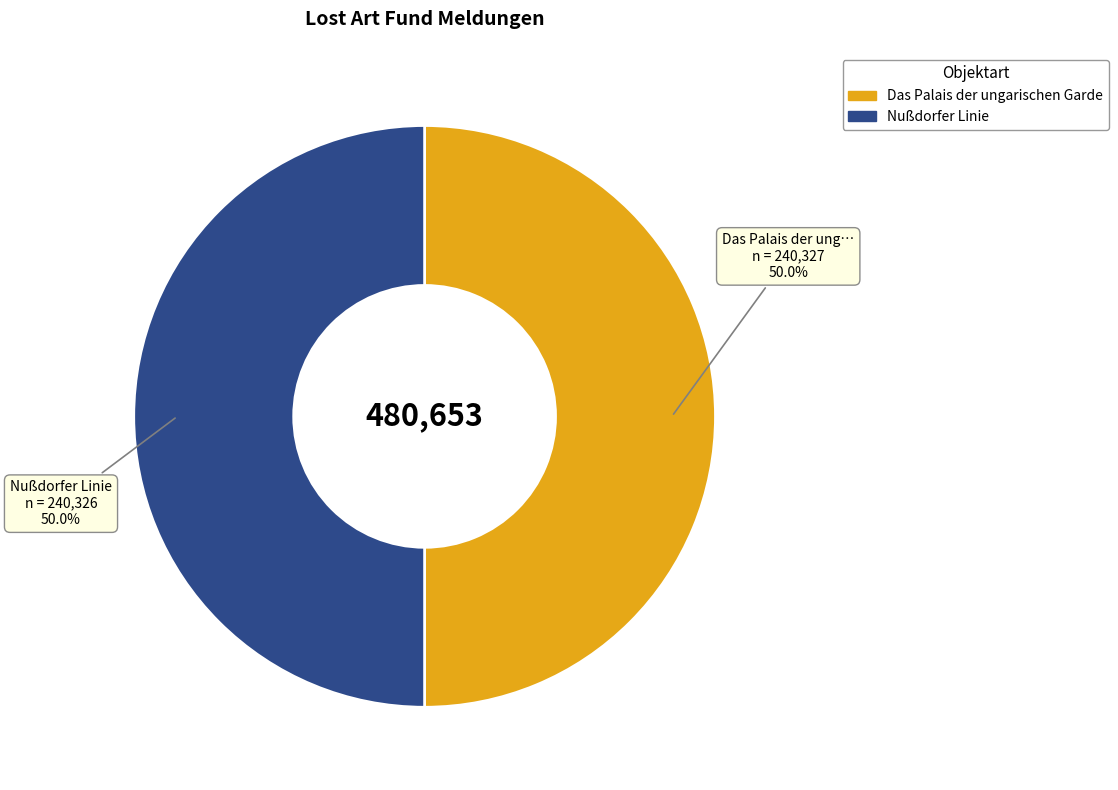

Approximately how many times larger is the value at Nußdorfer Linie compared to Das Palais der ungarischen Garde?

1.0